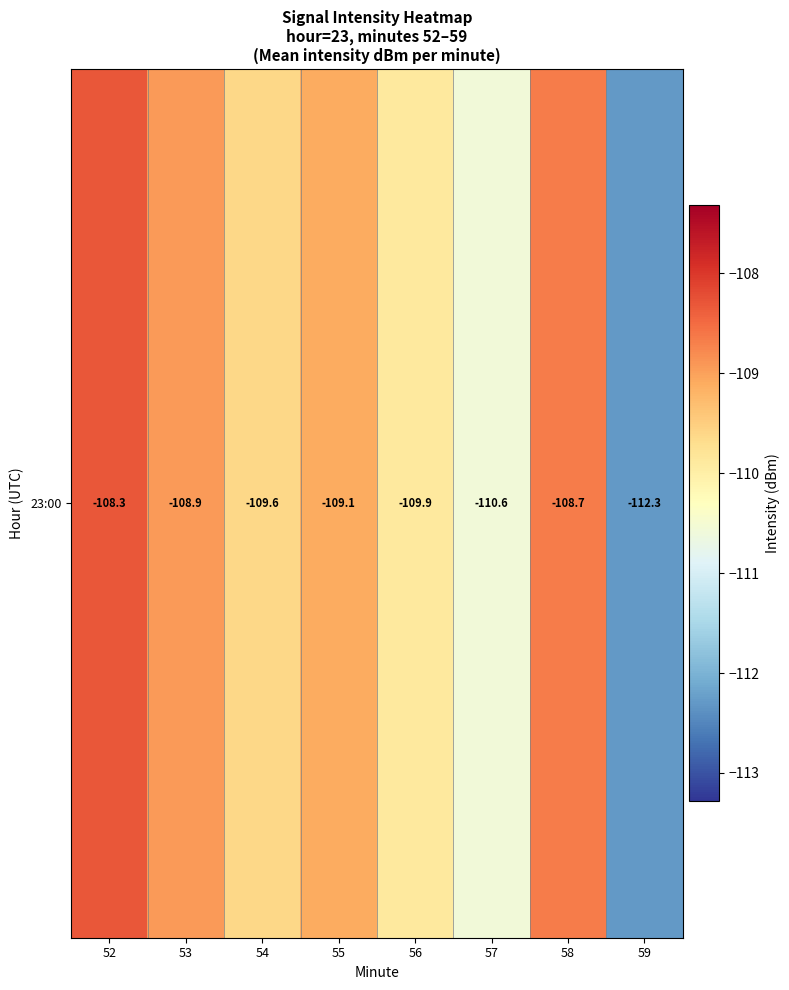

Rank the categories by value from highest to lowest.

52, 58, 53, 55, 54, 56, 57, 59